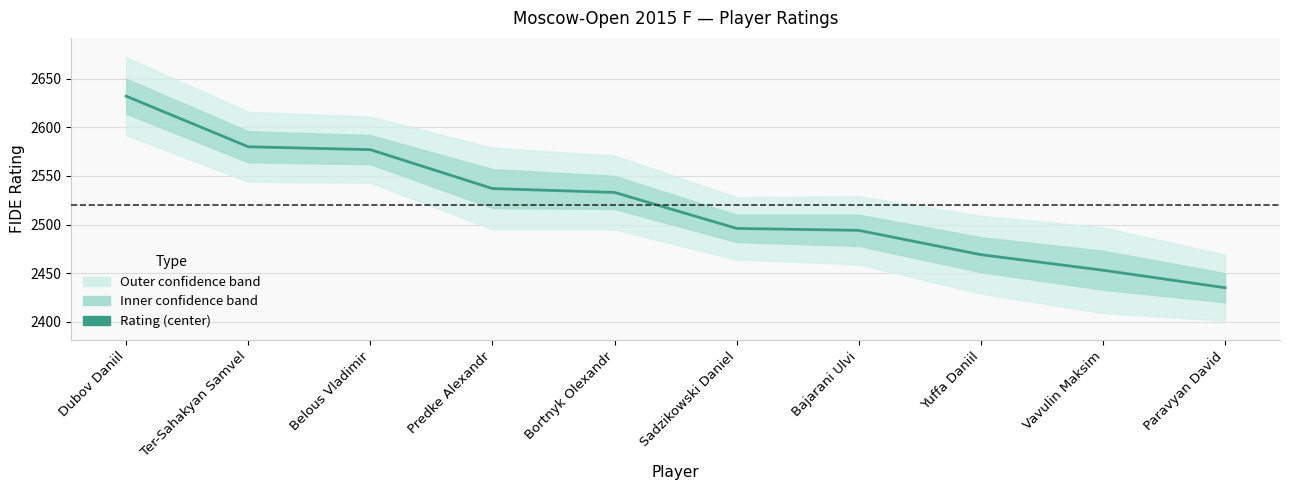

How many lines are shown in the chart?

1